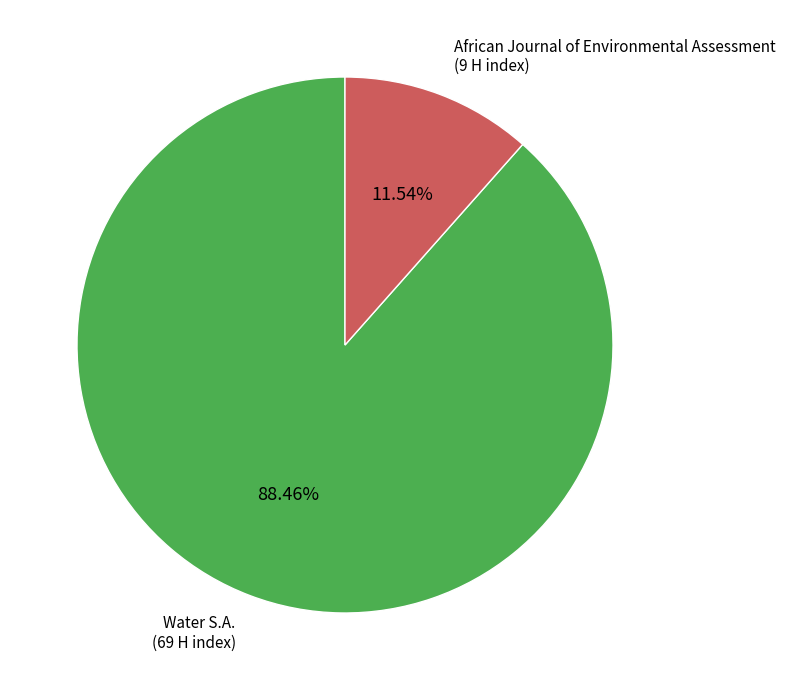

Does any single category account for the majority?

Yes